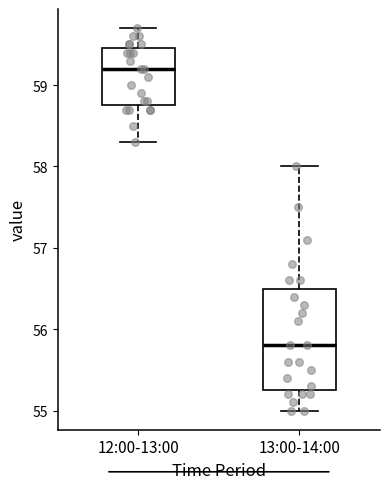

Reading left to right, transcribe this box plot: for each box, give where its median line is, the range the box spans, and where its two whiskers end, as read against the y-axis. The values are not printed on the chart, so give them approximately, as read against the axis.

12:00-13:00: median 59.2, box 58.8 to 59.5, whiskers 58.3 to 59.7
13:00-14:00: median 55.8, box 55.3 to 56.5, whiskers 55.0 to 58.0